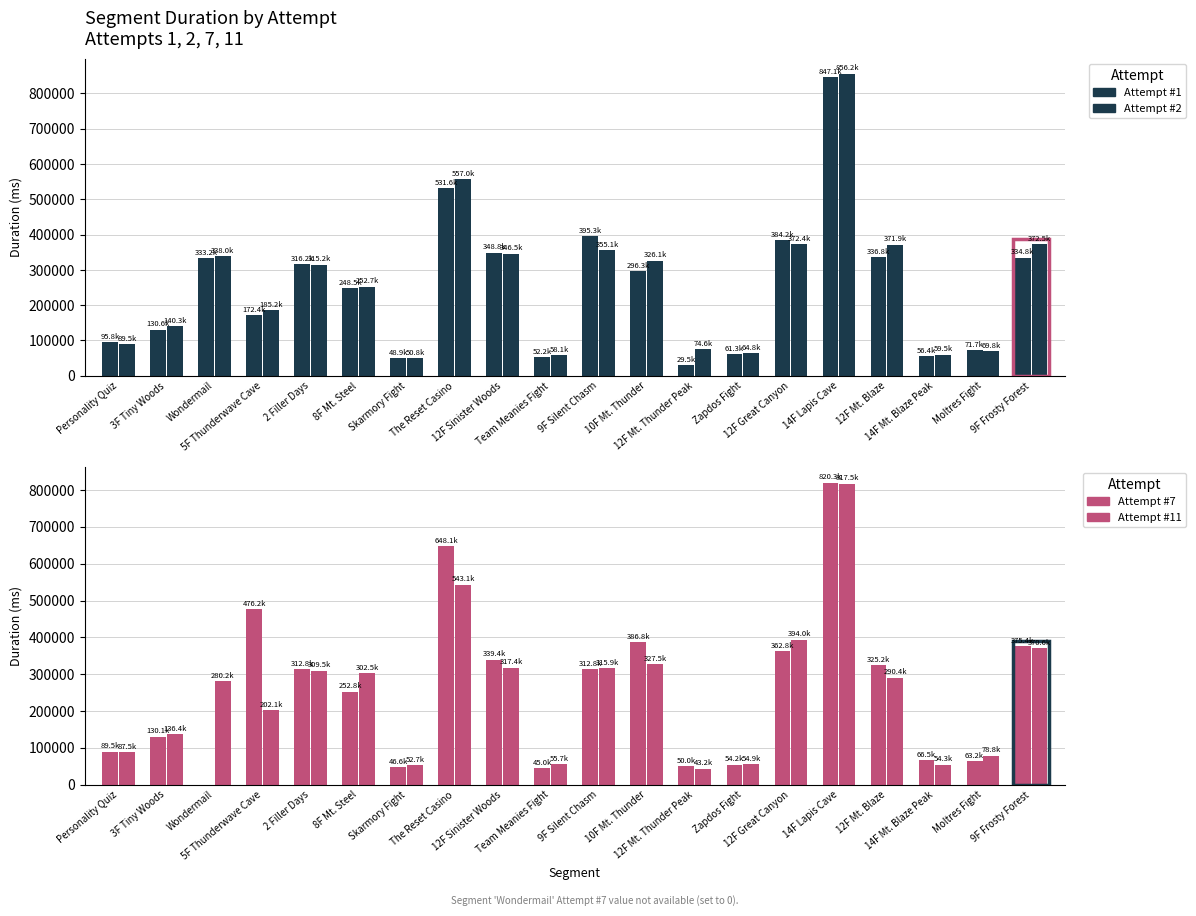

How many positive values does the Attempt #7's Duration (ms) series have?

19